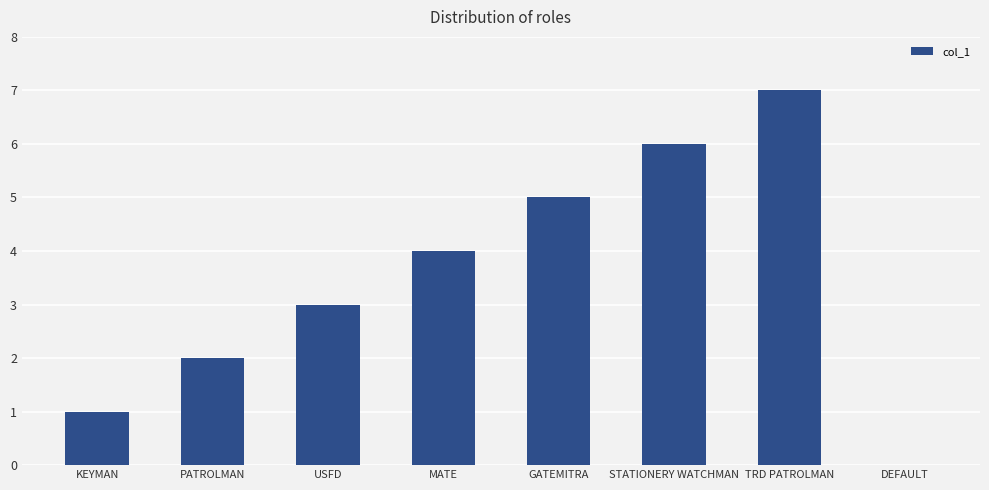

At which label is the value closest to 3?

USFD